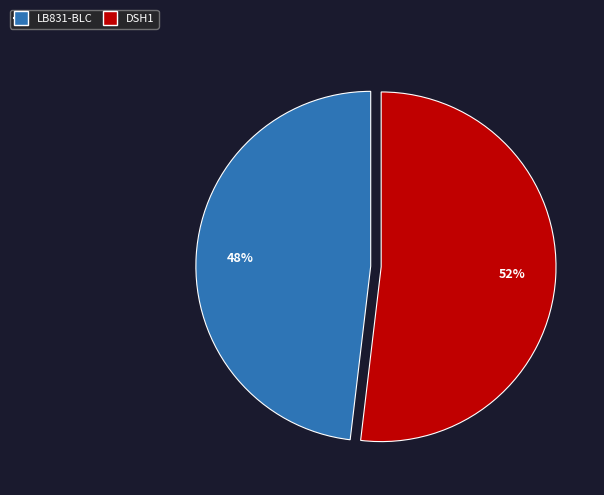

To the nearest percent, what is the average slice percentage?

50%